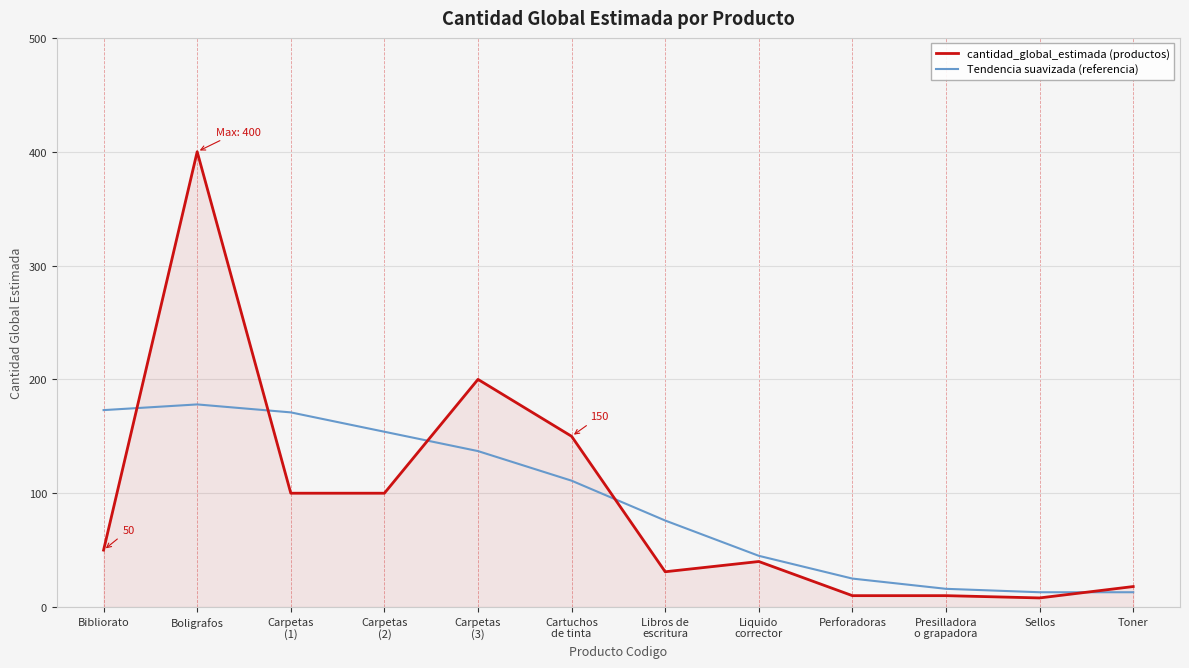

The cantidad_global_estimada (productos) series shows 10 at Perforadoras. True or false?

True